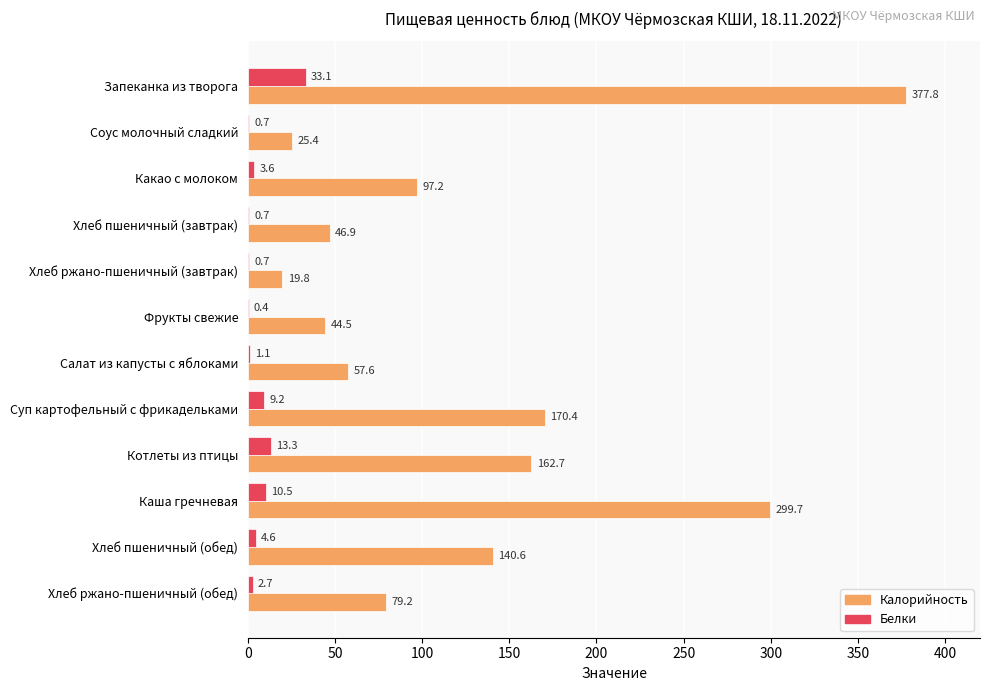

Which series has the largest range (max minus min)?

Калорийность